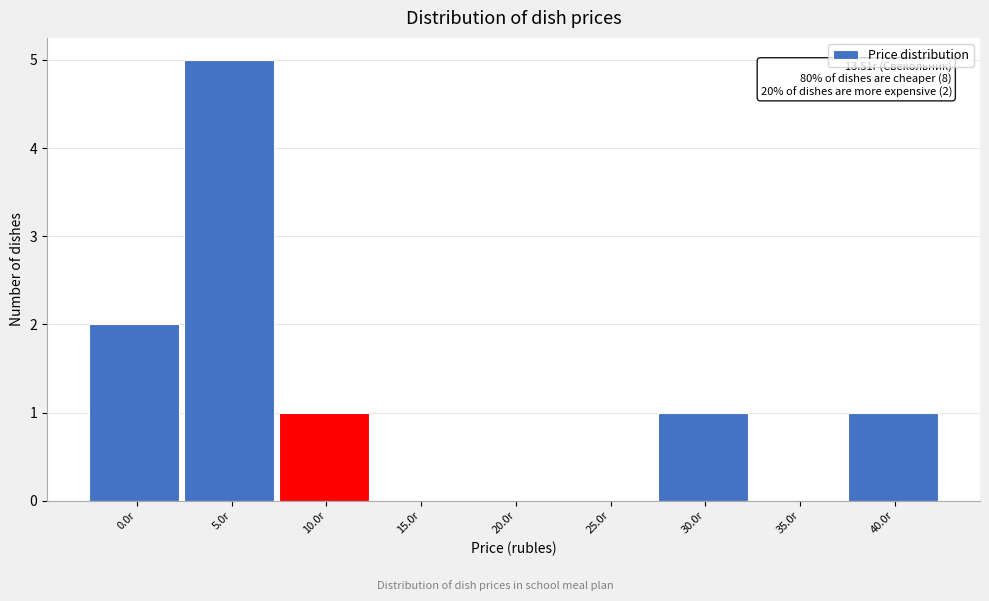

Reading left to right, transcribe all the data shown in this chart.

0.0r=2	5.0r=5	10.0r=1	15.0r=0	20.0r=0	25.0r=0	30.0r=1	35.0r=0	40.0r=1